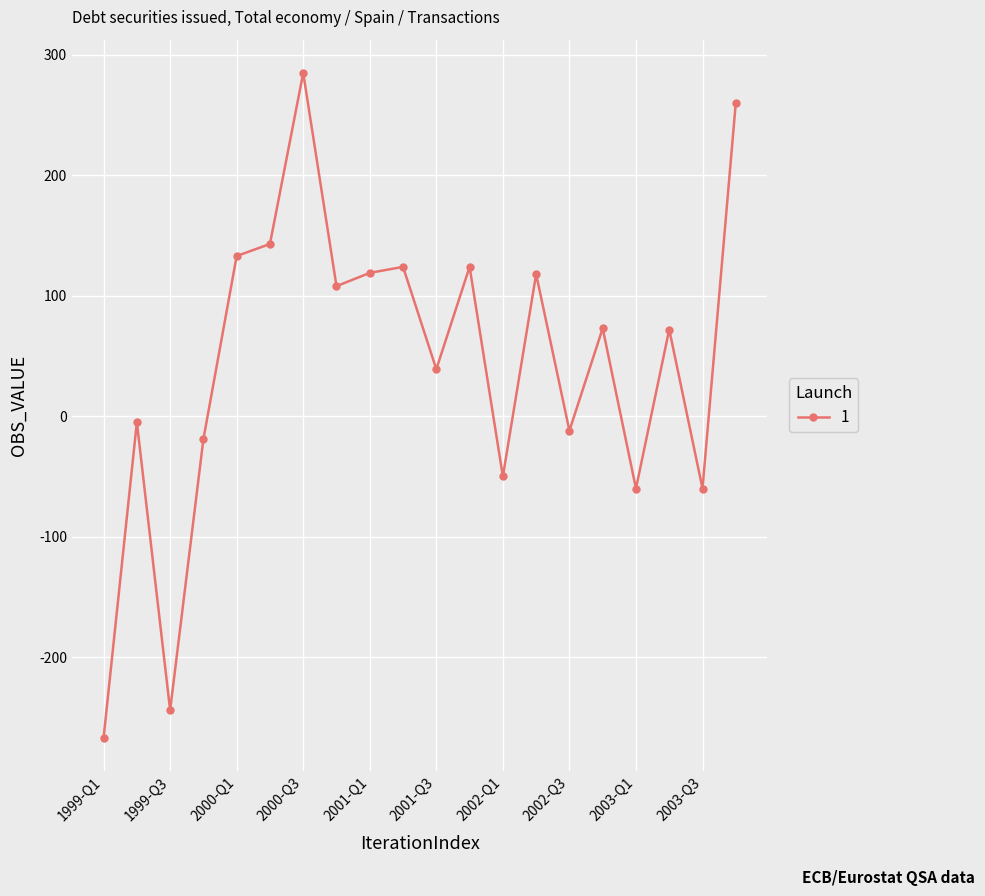

What is the value of the 6th point from the left?

143